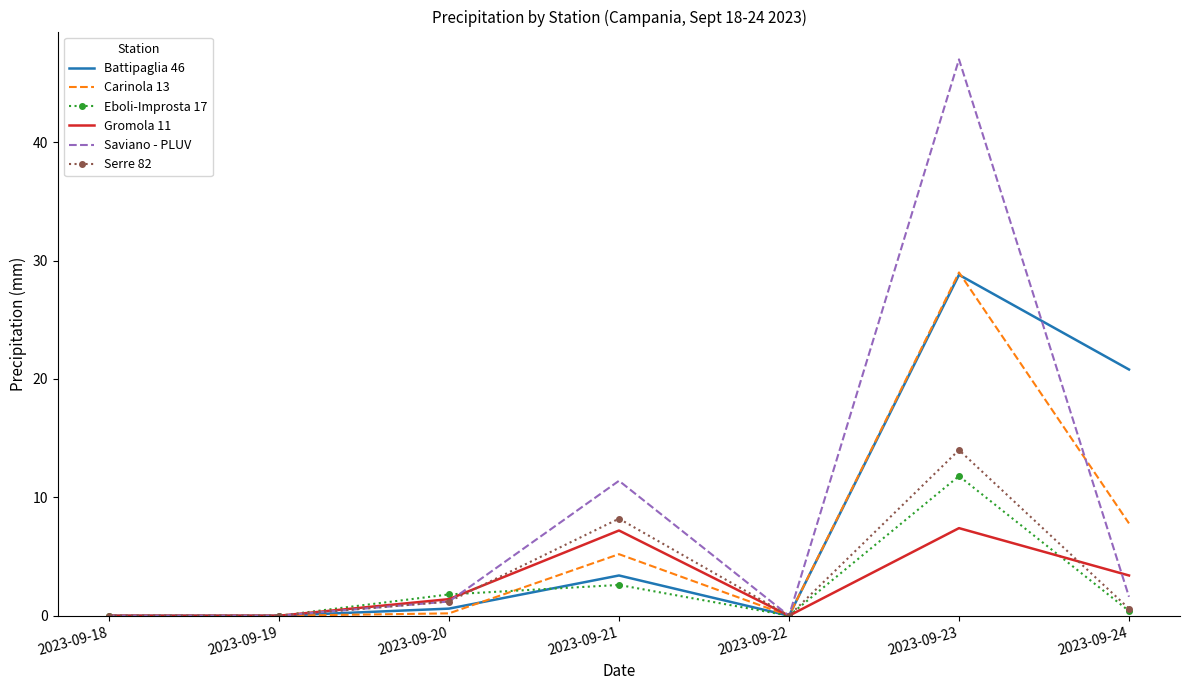

The value of Carinola 13 at 2023-09-21 is 8.6. True or false?

False